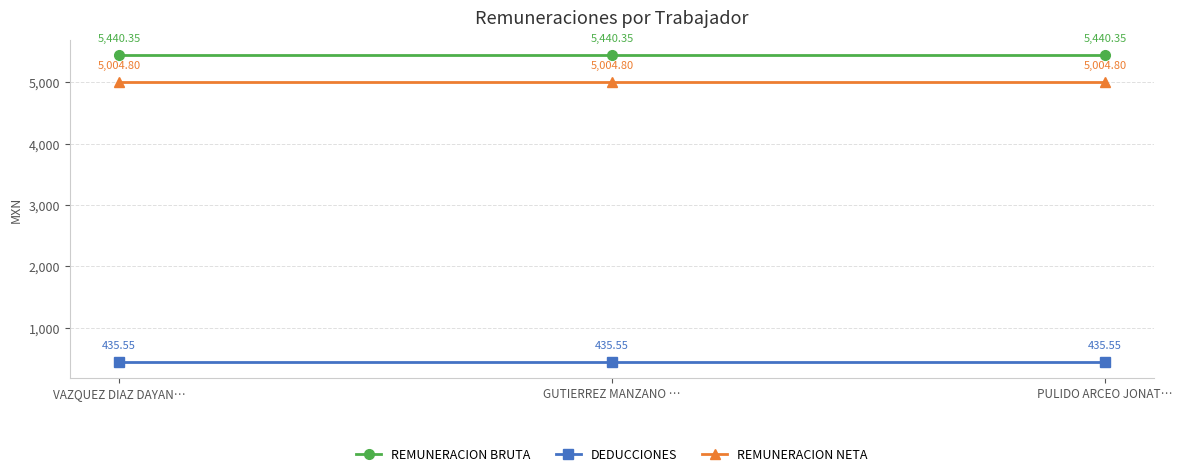

Does the chart display data point markers on the line(s)?

Yes